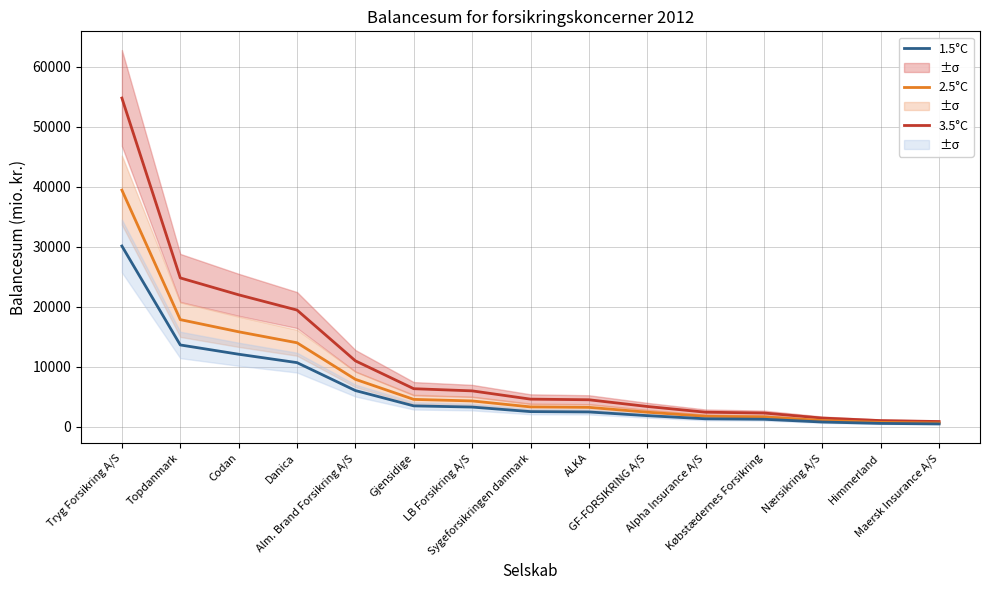

Rank the series at LB Forsikring A/S from highest to lowest value.

3.5°C, 2.5°C, 1.5°C